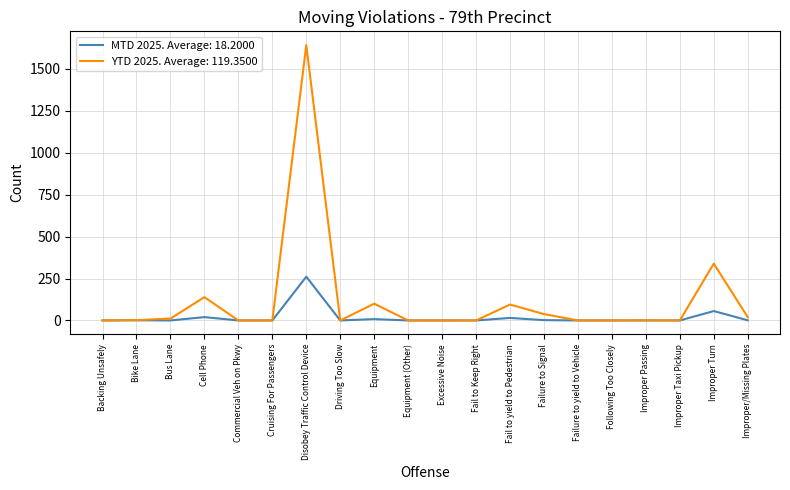

Which series has the largest total across all categories?

YTD 2025. Average: 119.3500